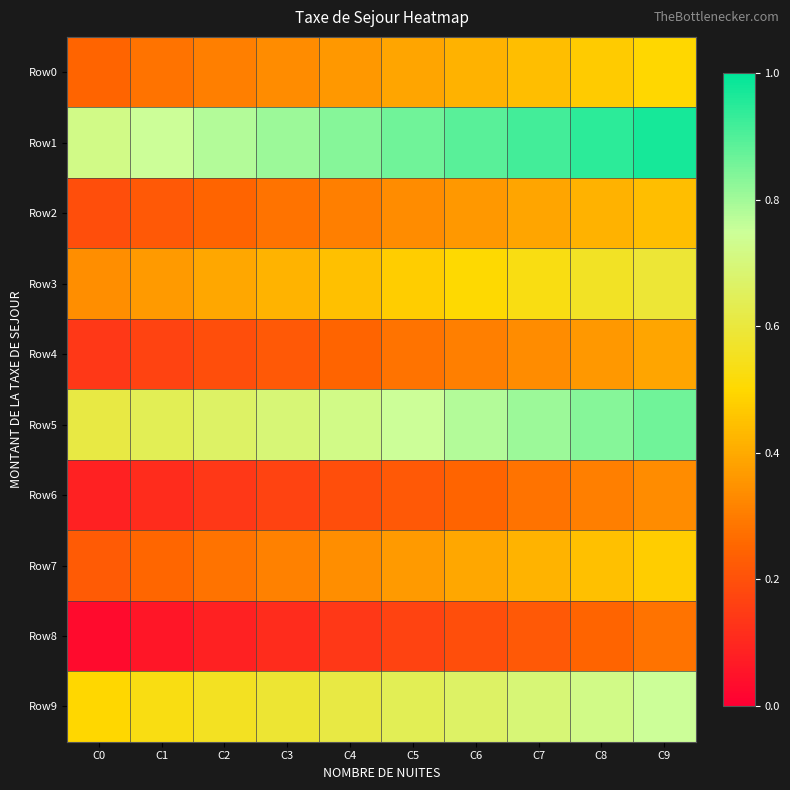

Reading right to left, what are all the values shown in this chart?

Row0: C9=0.5	C8=0.5	C7=0.4	C6=0.4	C5=0.4	C4=0.4	C3=0.3	C2=0.3	C1=0.3	C0=0.2
Row1: C9=1.0	C8=0.9	C7=0.9	C6=0.9	C5=0.9	C4=0.8	C3=0.8	C2=0.8	C1=0.7	C0=0.7
Row2: C9=0.4	C8=0.4	C7=0.4	C6=0.4	C5=0.3	C4=0.3	C3=0.3	C2=0.2	C1=0.2	C0=0.2
Row3: C9=0.6	C8=0.6	C7=0.5	C6=0.5	C5=0.5	C4=0.4	C3=0.4	C2=0.4	C1=0.4	C0=0.3
Row4: C9=0.4	C8=0.4	C7=0.3	C6=0.3	C5=0.3	C4=0.2	C3=0.2	C2=0.2	C1=0.2	C0=0.1
Row5: C9=0.9	C8=0.8	C7=0.8	C6=0.8	C5=0.7	C4=0.7	C3=0.7	C2=0.7	C1=0.6	C0=0.6
Row6: C9=0.3	C8=0.3	C7=0.3	C6=0.2	C5=0.2	C4=0.2	C3=0.2	C2=0.1	C1=0.1	C0=0.1
Row7: C9=0.5	C8=0.4	C7=0.4	C6=0.4	C5=0.4	C4=0.3	C3=0.3	C2=0.3	C1=0.3	C0=0.2
Row8: C9=0.3	C8=0.2	C7=0.2	C6=0.2	C5=0.2	C4=0.1	C3=0.1	C2=0.1	C1=0.1	C0=0.0
Row9: C9=0.7	C8=0.7	C7=0.7	C6=0.7	C5=0.6	C4=0.6	C3=0.6	C2=0.6	C1=0.5	C0=0.5